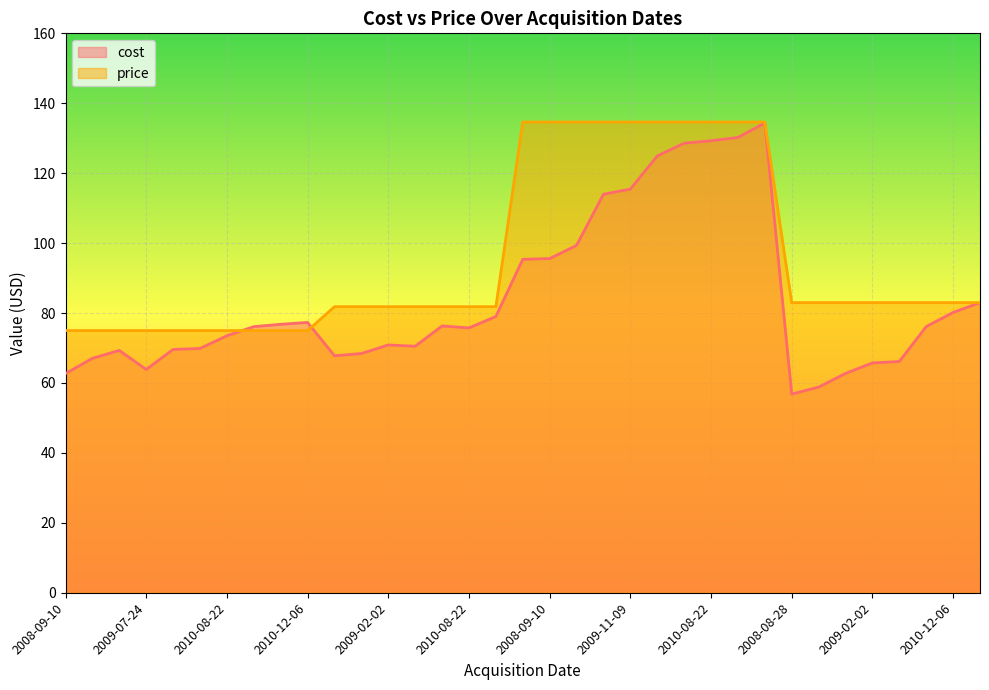

How many lines are shown in the chart?

2